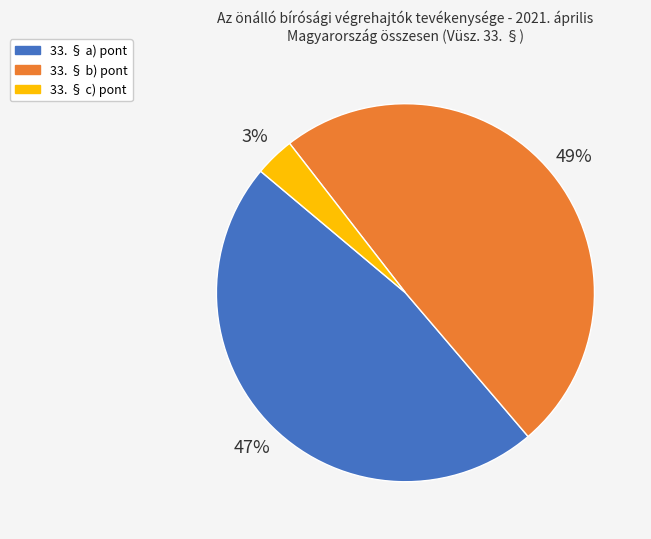

How many segments does this pie chart have?

3